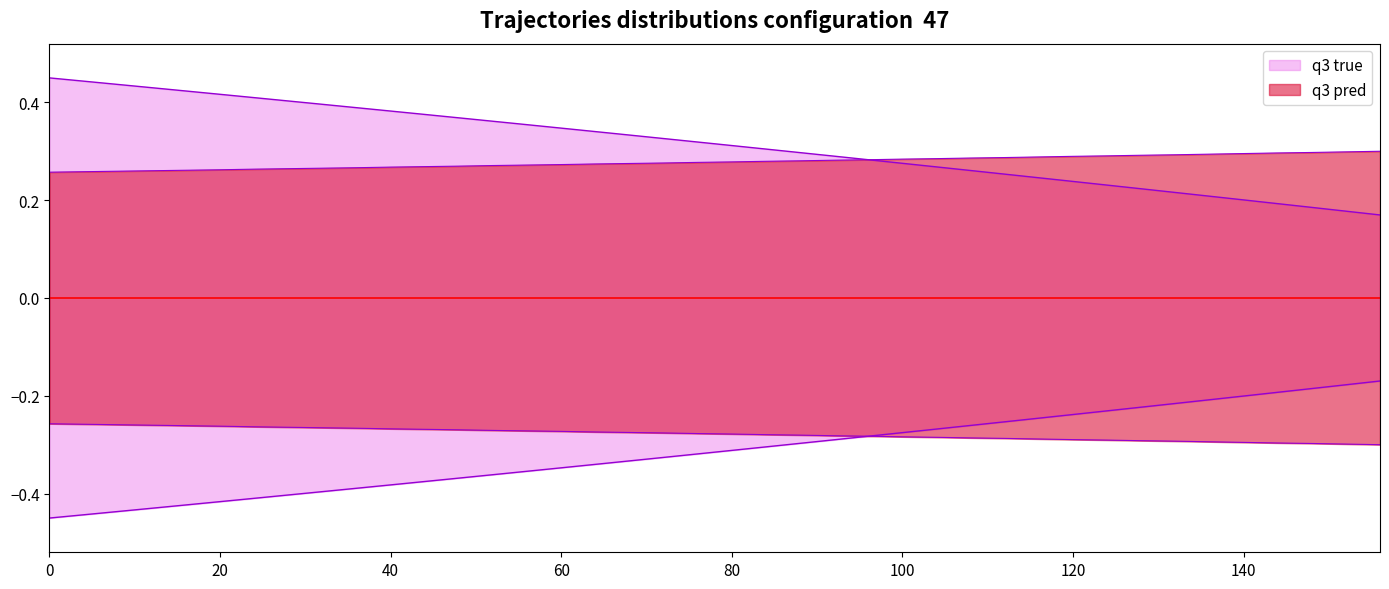

How many lines are shown in the chart?

2